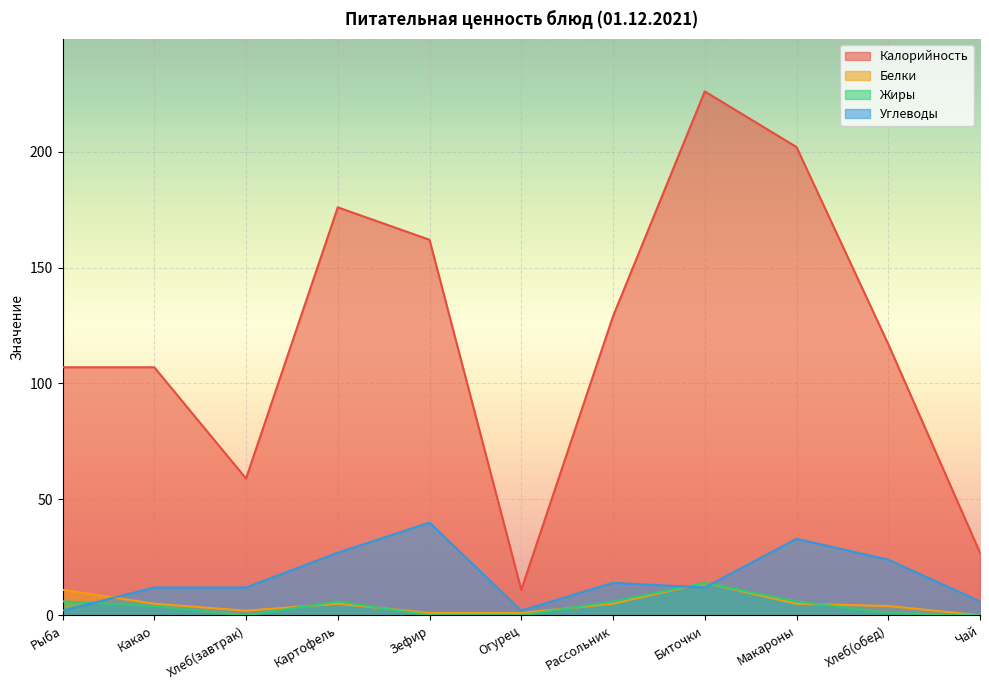

Reading right to left, transcribe all the data shown in this chart.

Калорийность: 27	117	202	226	129	11	162	176	59	107	107
Белки: 0	4	5	14	5	1	1	5	2	5	11
Жиры: 0	1	6	14	6	0	0	6	0	4	6
Углеводы: 6	24	33	12	14	2	40	27	12	12	2